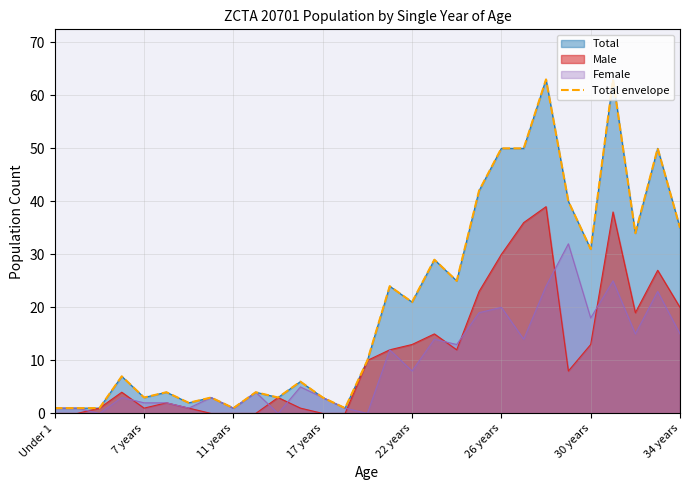

Between 11 and 18, which is larger?

18